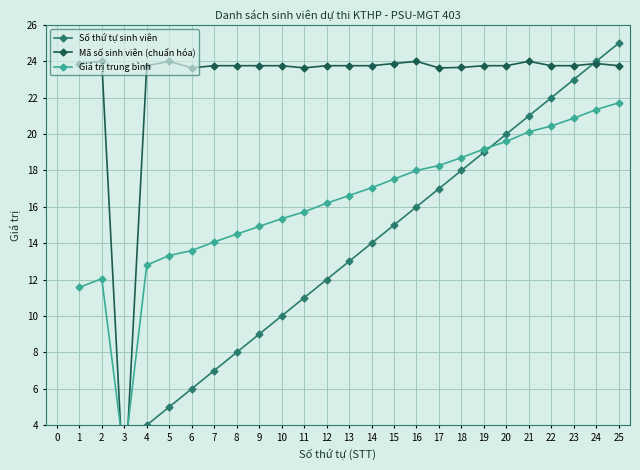

Reading left to right, list all the values displayed in this chart.

Số thứ tự sinh viên: 1.0	2.0	3.0	4.0	5.0	6.0	7.0	8.0	9.0	10.0	11.0	12.0	13.0	14.0	15.0	16.0	17.0	18.0	19.0	20.0	21.0	22.0	23.0	24.0	25.0
Mã số sinh viên (chuẩn hóa): 23.9	24.0	0.0	23.8	24.0	23.6	23.8	23.8	23.8	23.8	23.6	23.8	23.8	23.8	23.9	24.0	23.6	23.7	23.8	23.8	24.0	23.8	23.8	23.9	23.8
Giá trị trung bình: 11.6	12.0	2.3	12.8	13.3	13.6	14.1	14.5	14.9	15.3	15.7	16.2	16.6	17.0	17.5	18.0	18.3	18.7	19.2	19.6	20.1	20.4	20.9	21.3	21.7